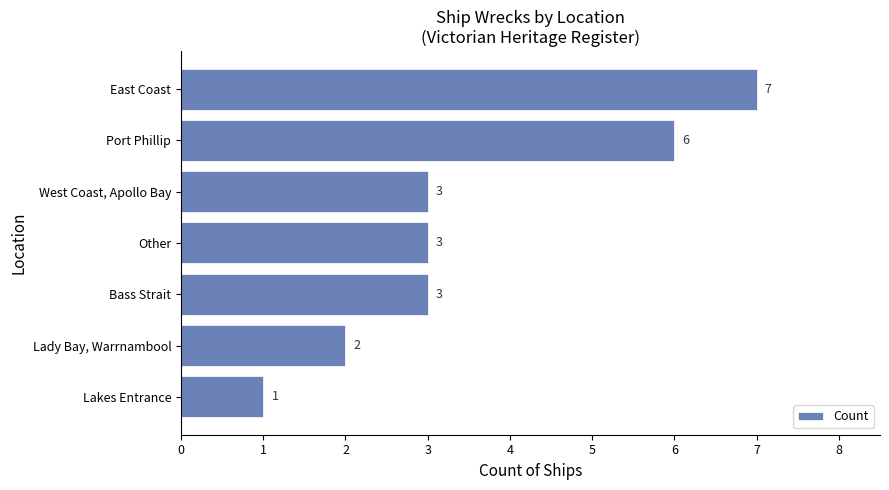

Which label corresponds to the smallest value in the chart?

Lakes Entrance